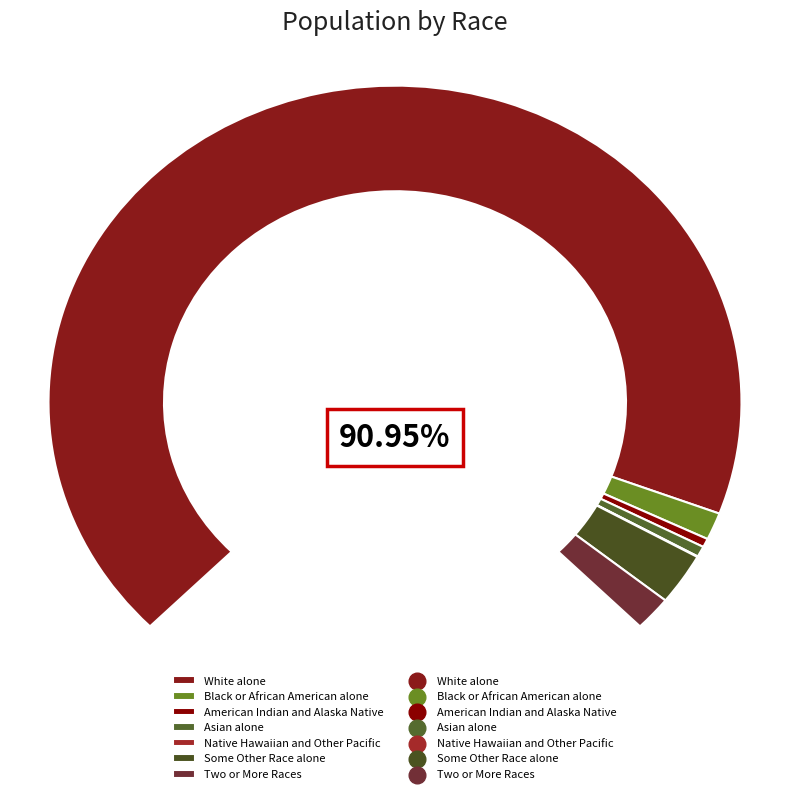

Which slice represents more than half of the pie?

White alone